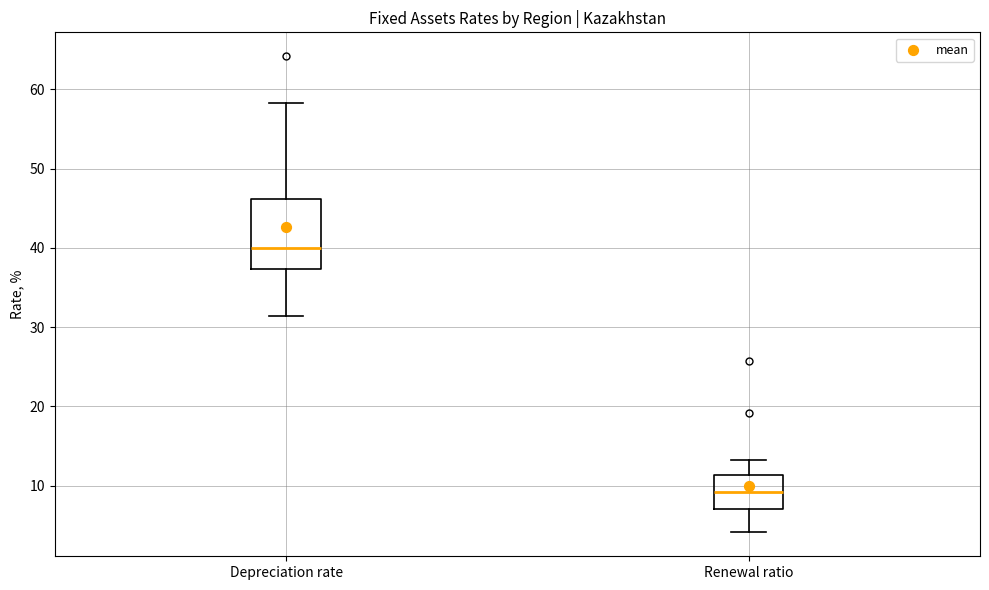

Reading left to right, transcribe this box plot: for each box, give where its median line is, the range the box spans, and where its two whiskers end, as read against the y-axis. The values are not printed on the chart, so give them approximately, as read against the axis.

Depreciation rate: median 40, box 37 to 46, whiskers 31 to 58
Renewal ratio: median 9, box 7 to 11, whiskers 4 to 13